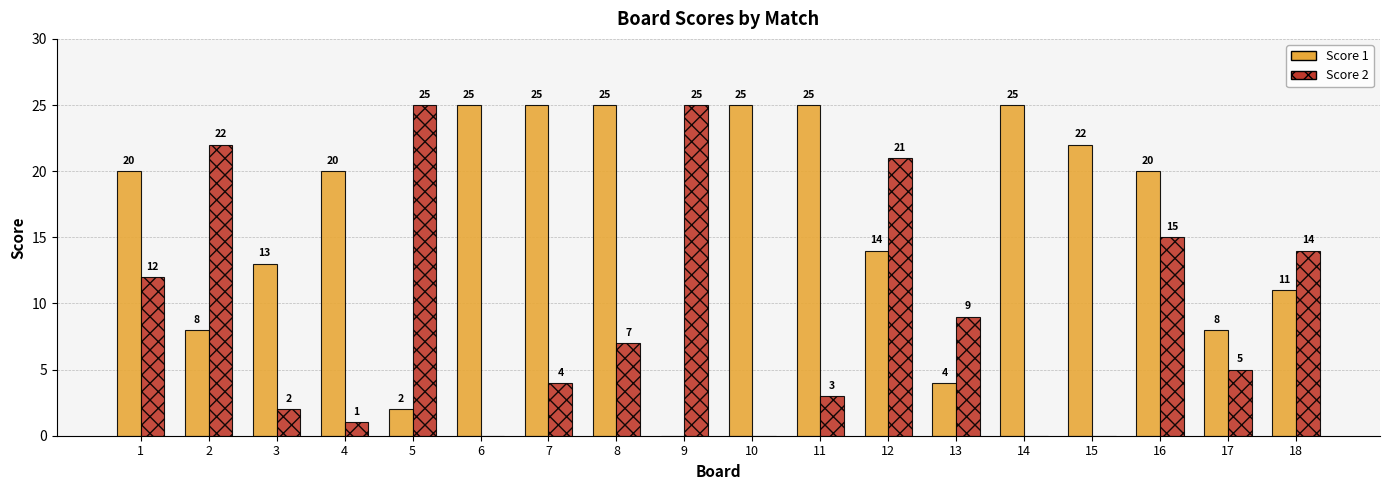

The value of Score 2 at 2 is 13. True or false?

False